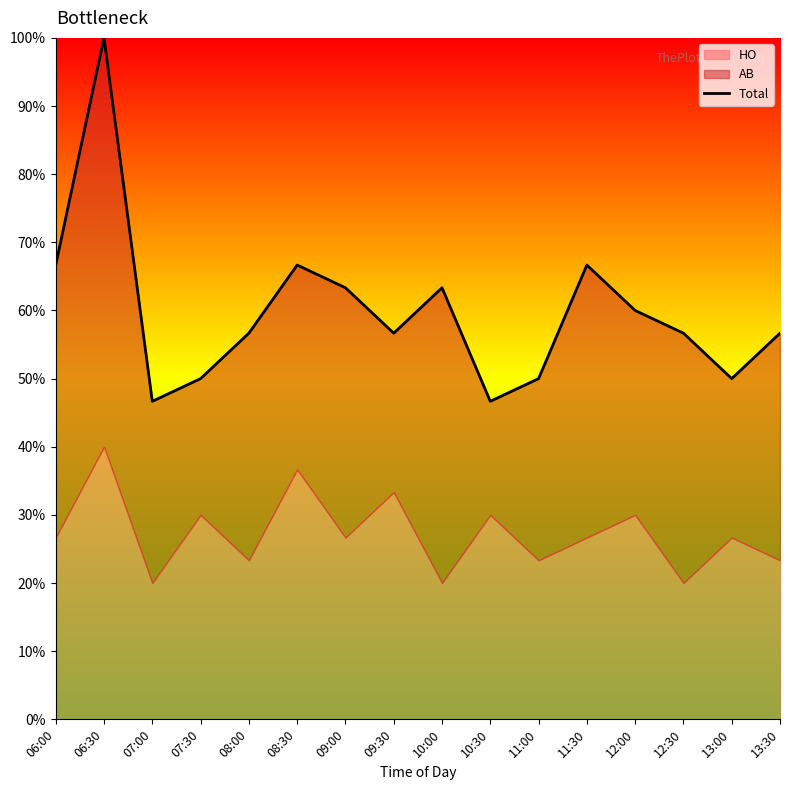

What is the approximate value at 07:30?

50.0